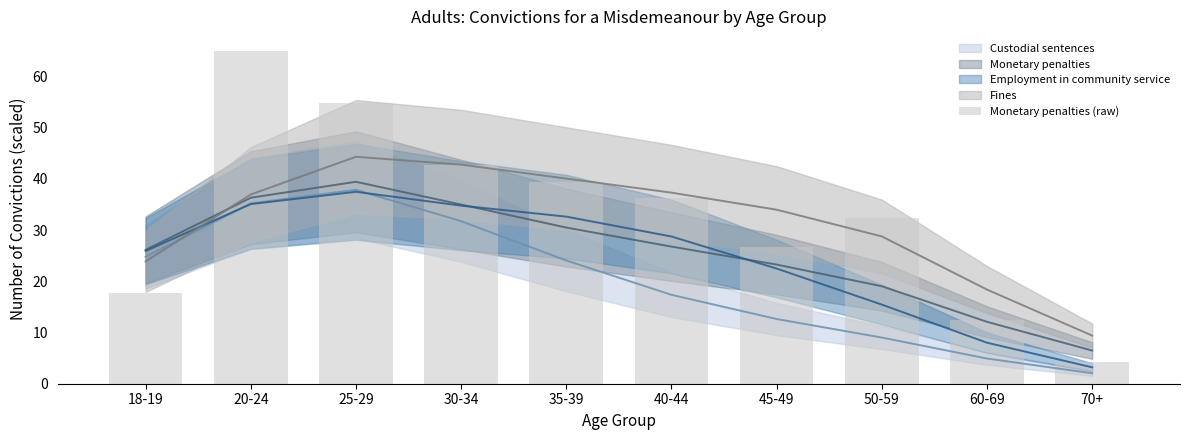

Are the bars horizontal?

No